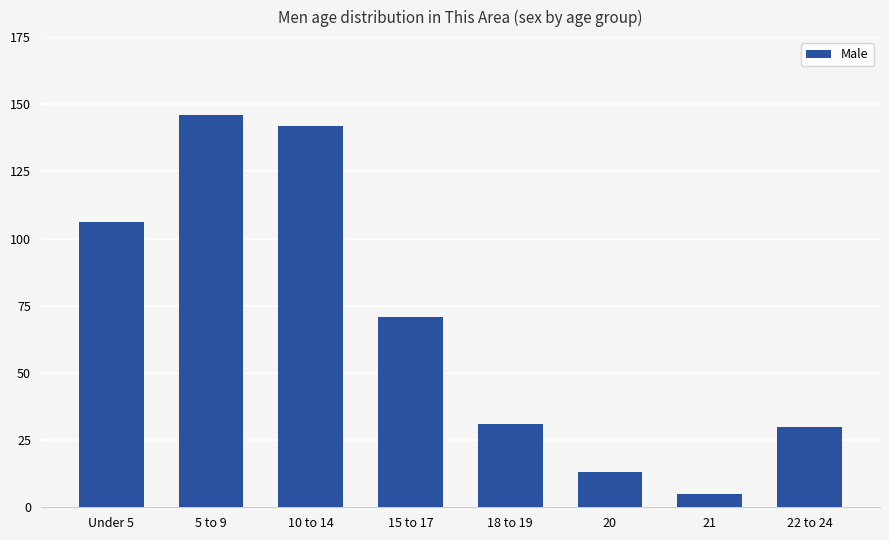

What is the change in value from 15 to 17 to 21?

-66